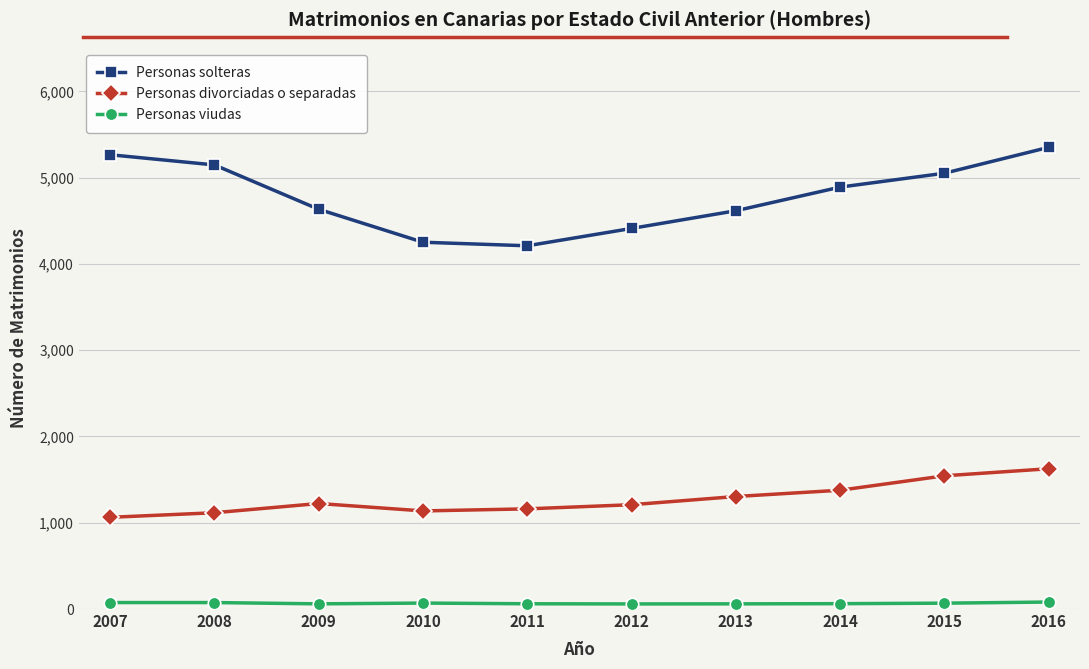

What is the minimum value for Personas solteras?

4210